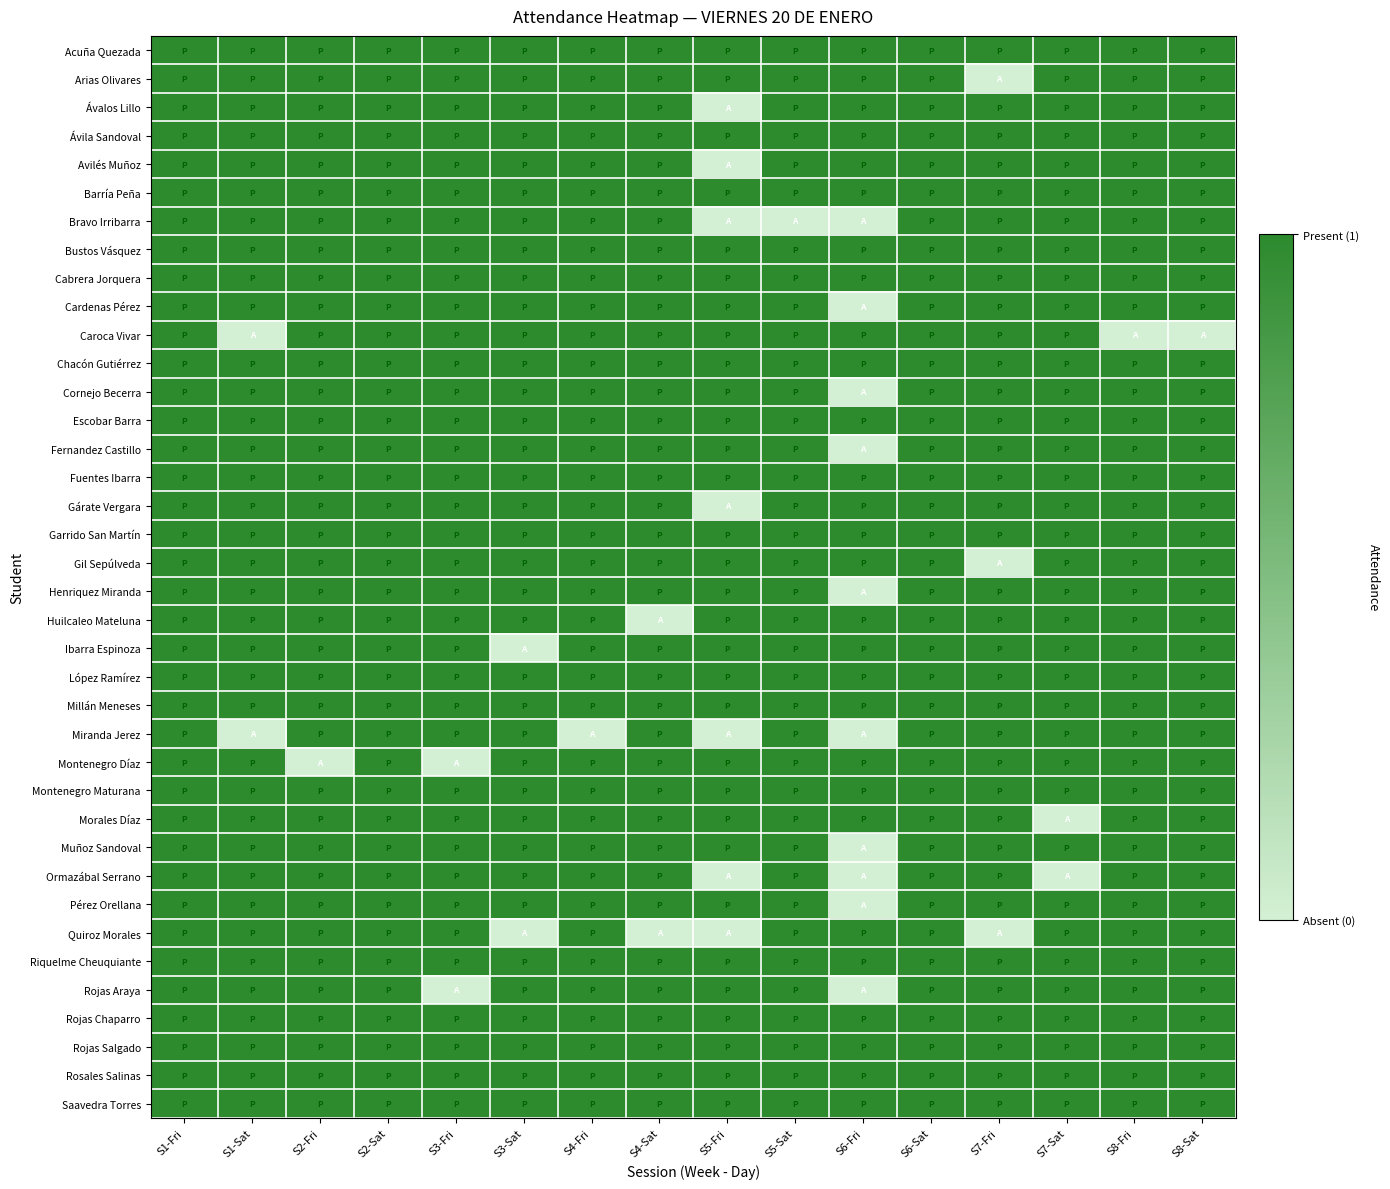

At how many categories does at least one series exceed 0?

16